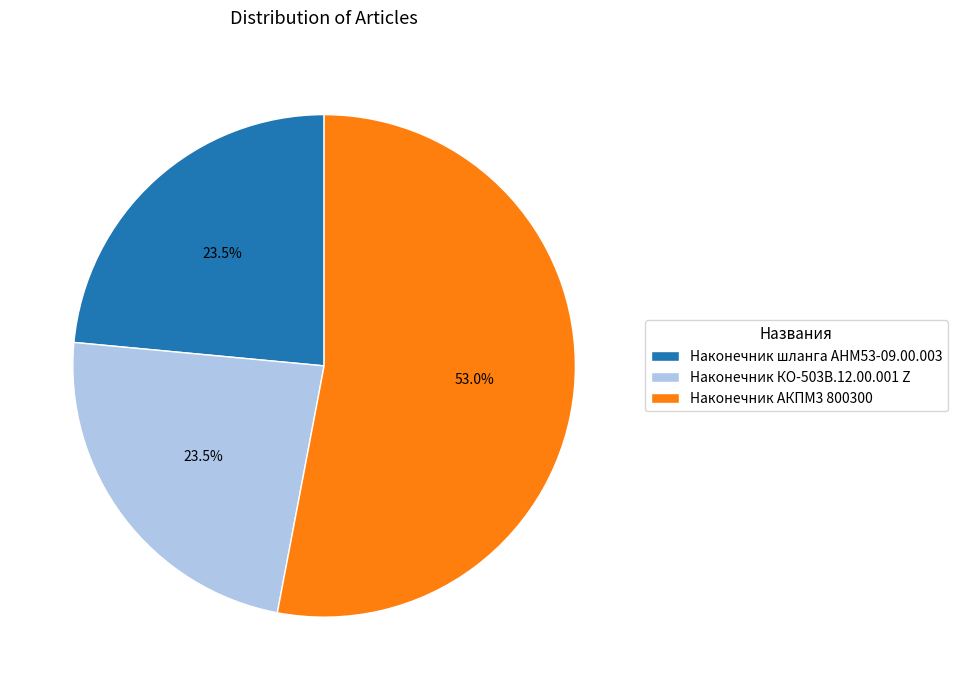

Does any single category account for the majority?

Yes